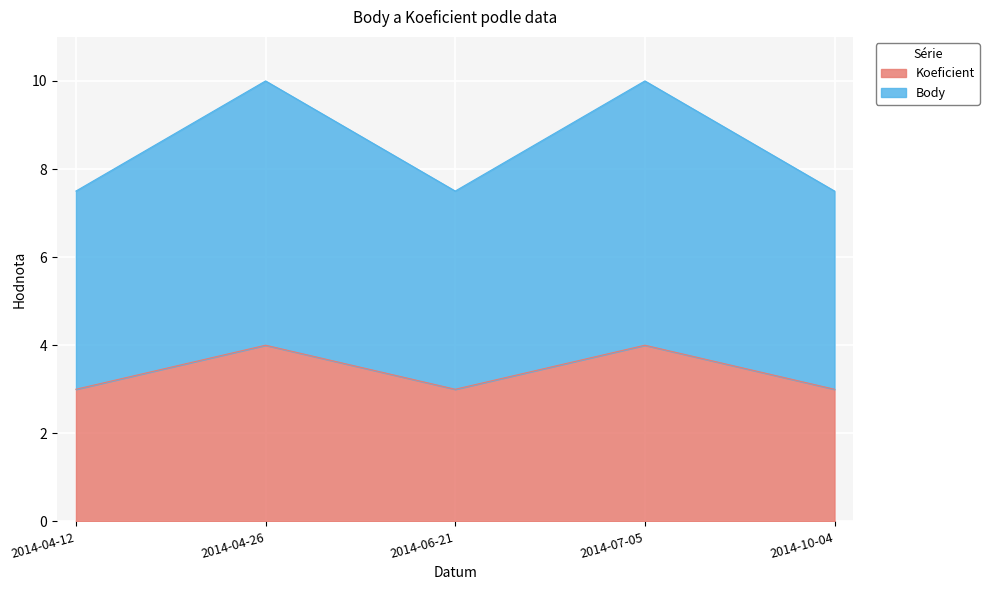

How many lines are shown in the chart?

2